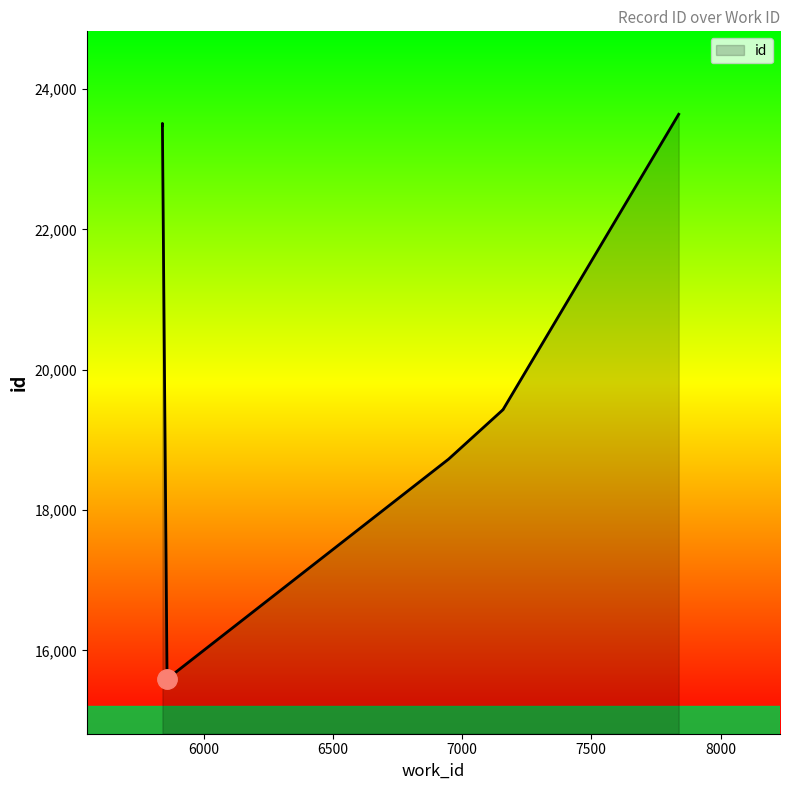

Which category has the lowest value across all series?

5859